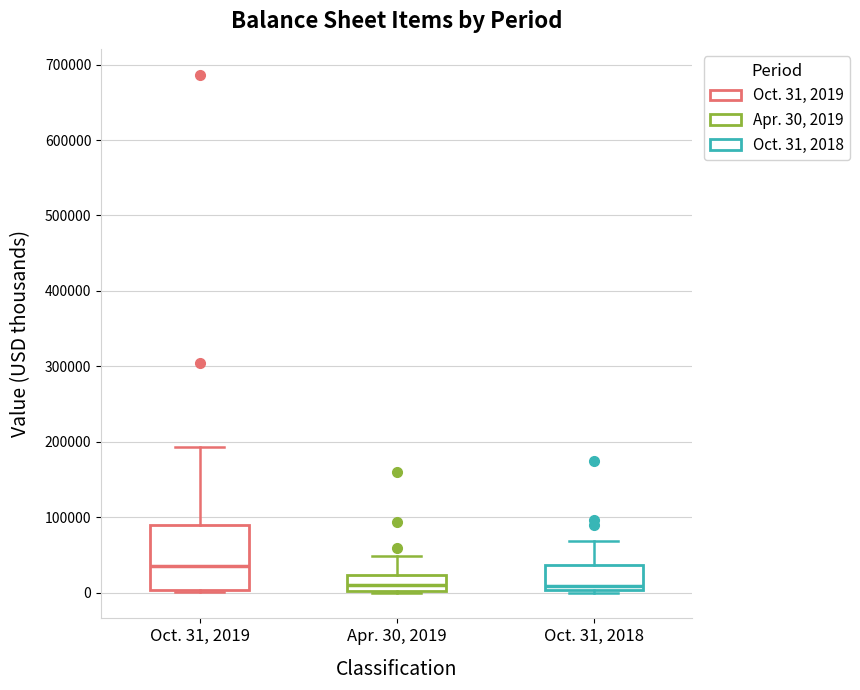

Where does the upper whisker of the box for Oct. 31, 2018 end on the y-axis? The values are not printed on the chart, so give them approximately, as read against the axis.

70000